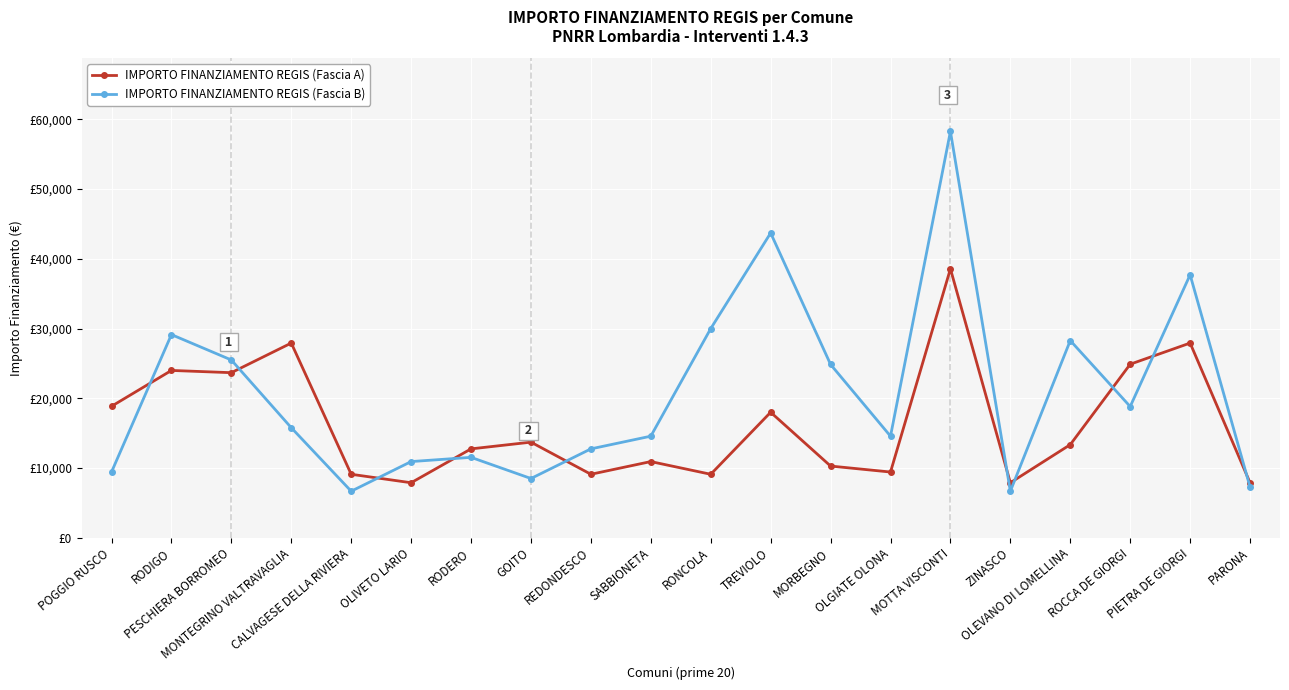

True or false: IMPORTO FINANZIAMENTO REGIS (Fascia B) and IMPORTO FINANZIAMENTO REGIS (Fascia A) cross at least once.

True